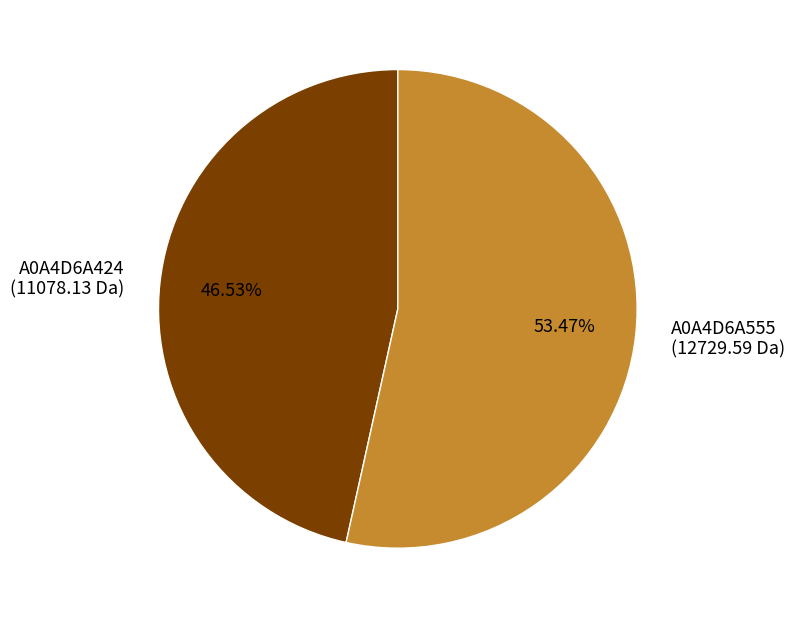

What is the ratio of the value at A0A4D6A555 (12729.59 Da) to the value at A0A4D6A424 (11078.13 Da)?

1.1